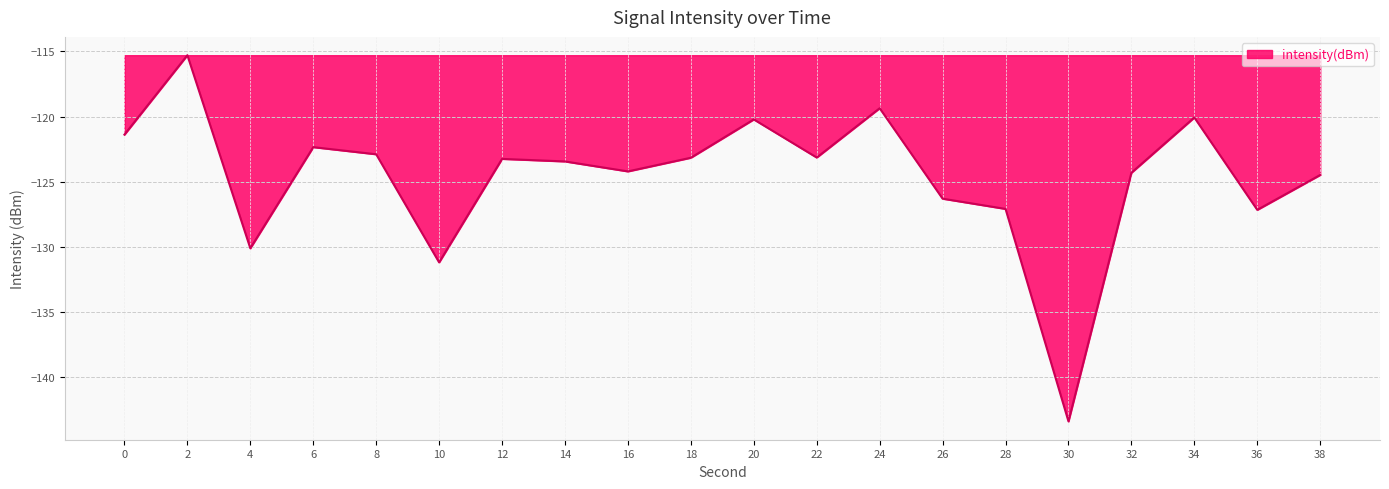

True or false: the data shows -43.9 at 2.

False